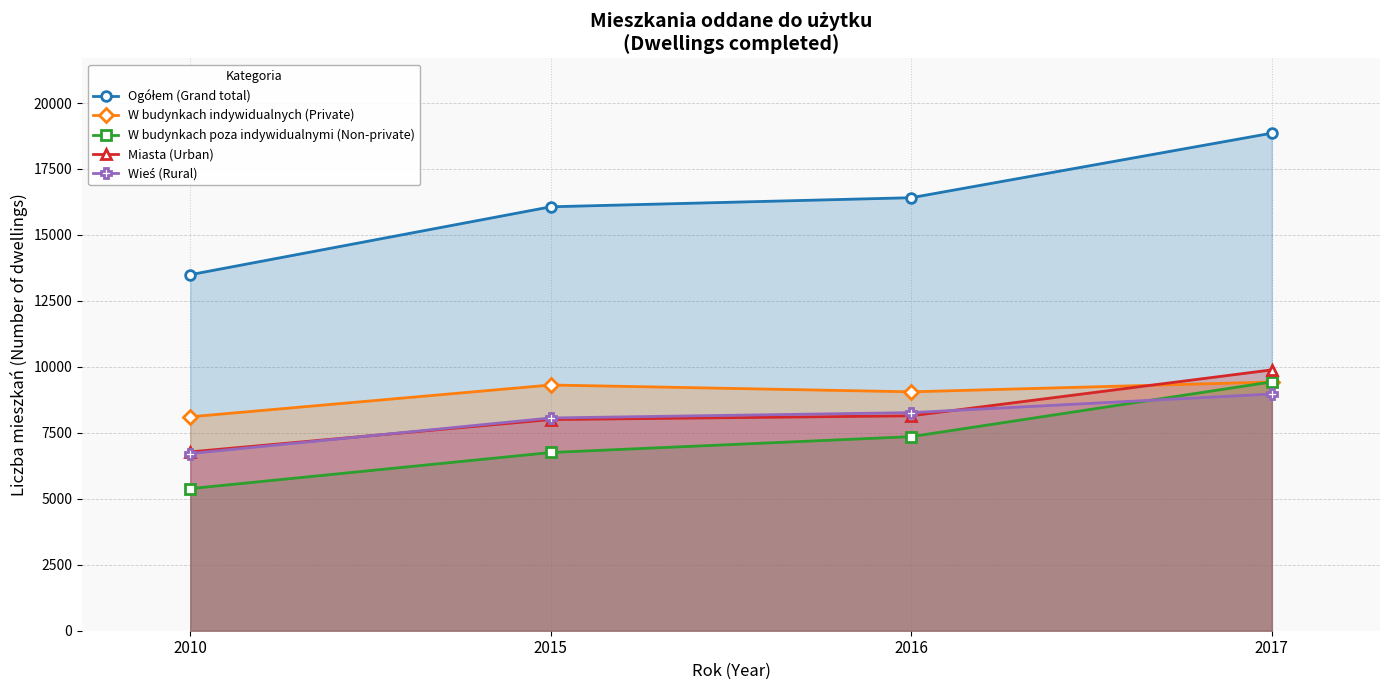

What are all the series names shown in the legend?

Ogółem (Grand total), W budynkach indywidualnych (Private), W budynkach poza indywidualnymi (Non-private), Miasta (Urban), Wieś (Rural)